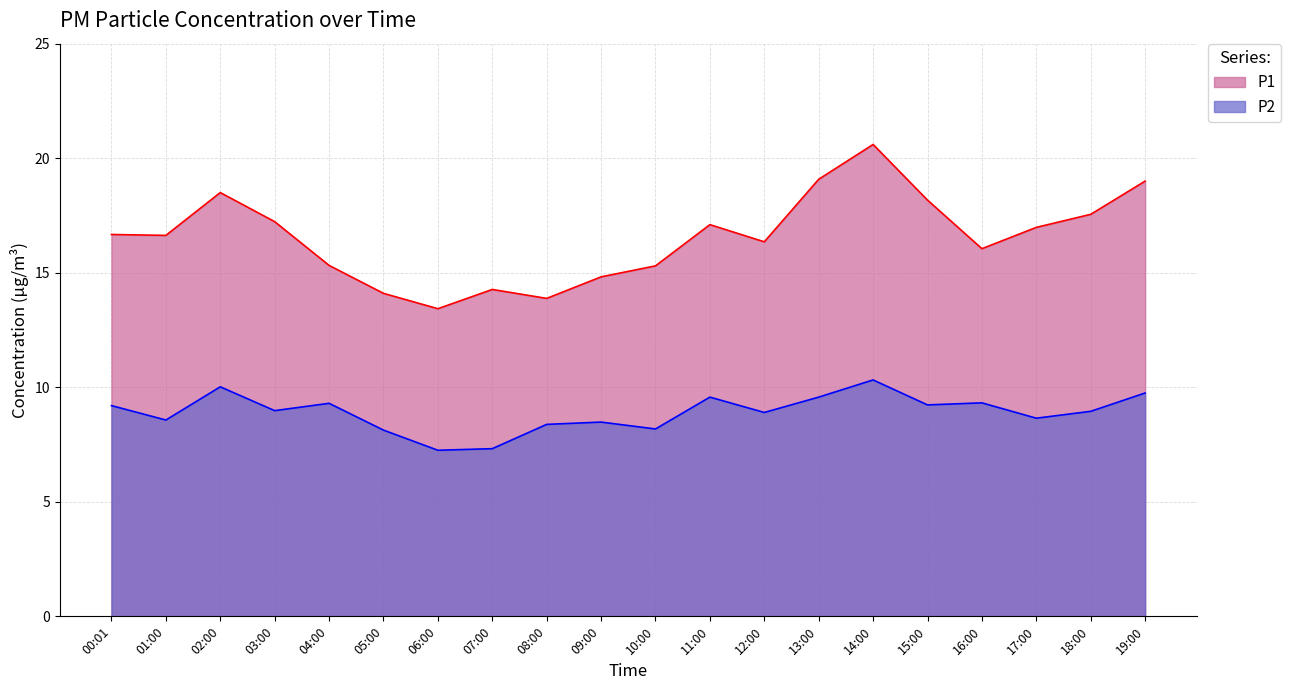

At which category does P2 reach its first local valley?

01:00